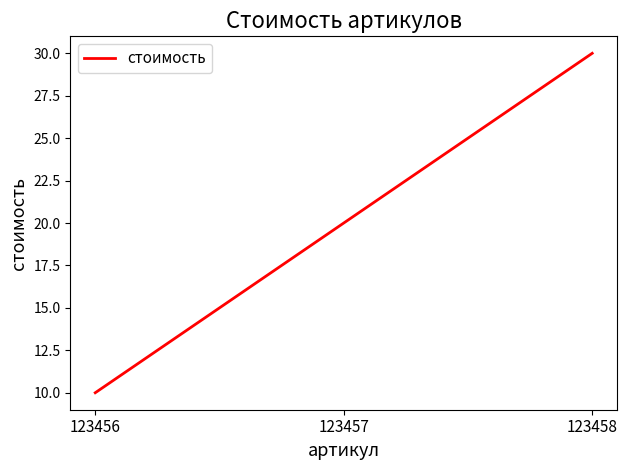

The value at 123457 is 31. True or false?

False